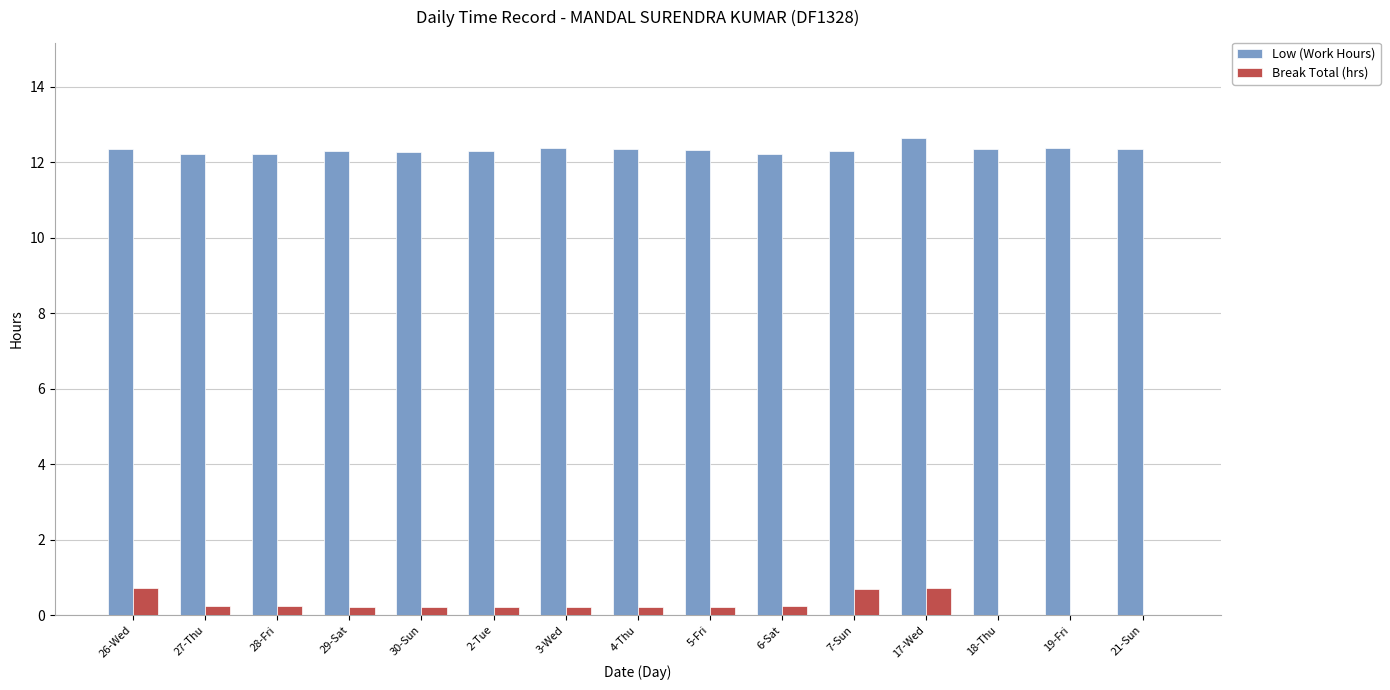

How many groups of bars are there?

15